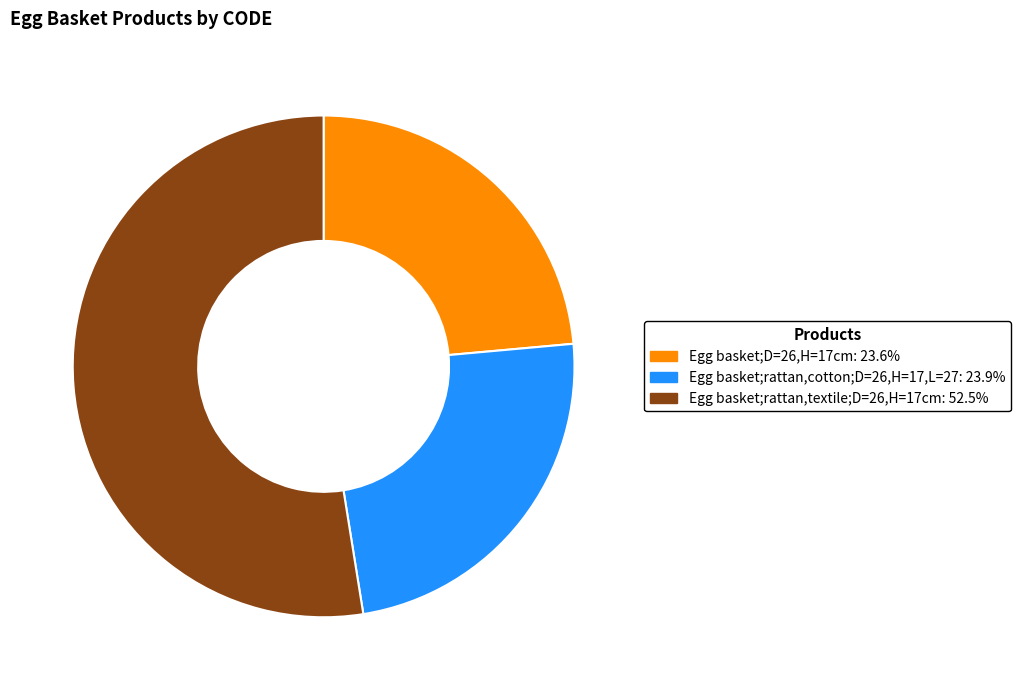

Is it true that Egg basket;rattan,cotton;D=26,H=17,L=27 is 24% of the pie?

True